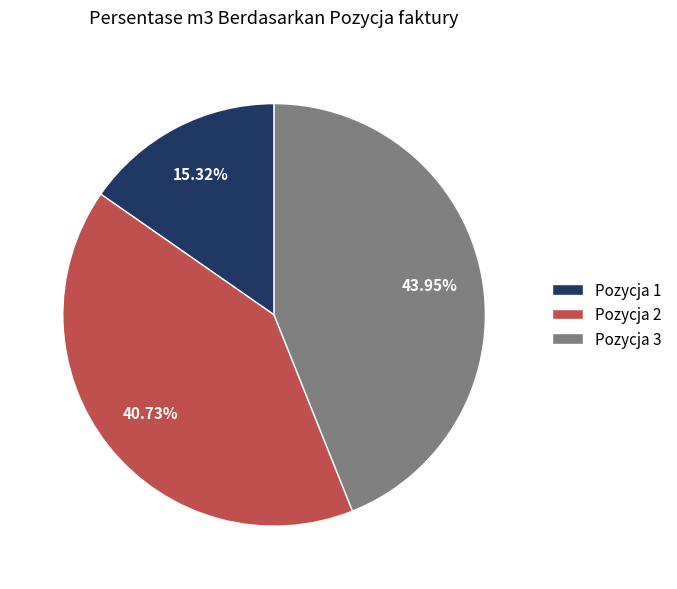

How many slices are in this pie chart?

3